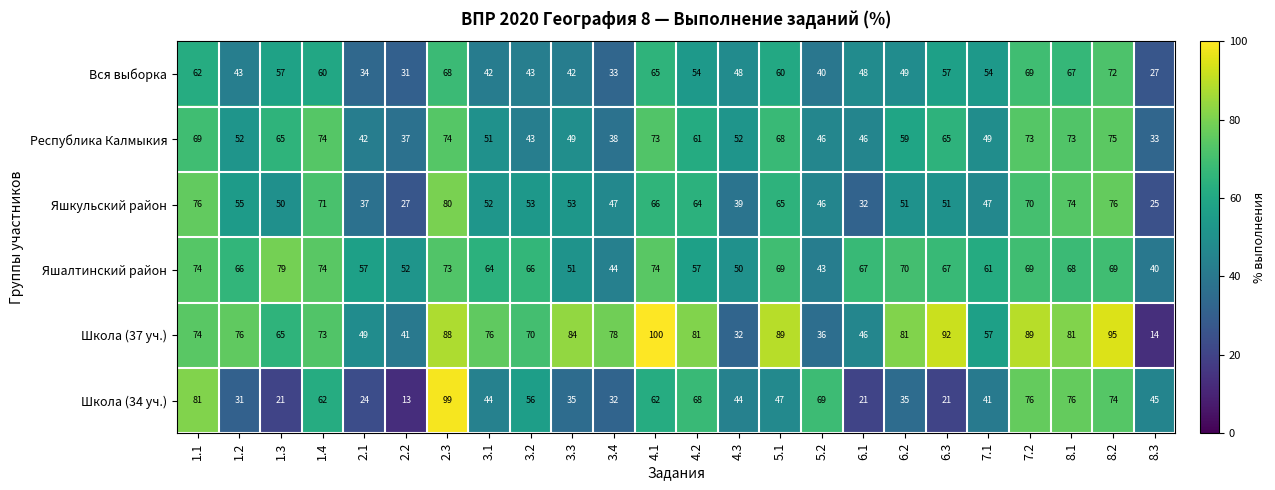

What is the difference between the highest and lowest values at 4.1?

38